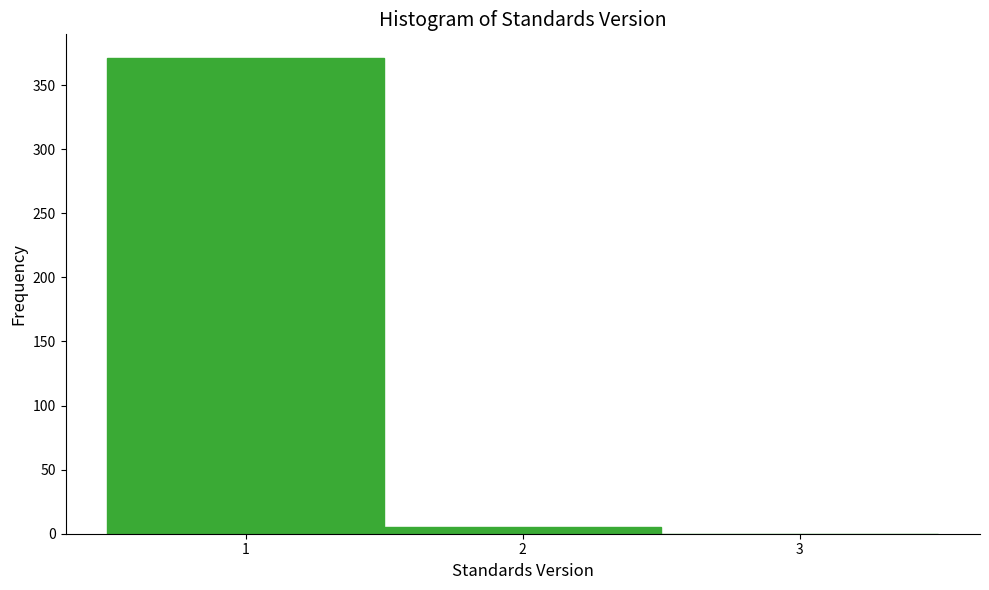

Reading left to right, list every bar in this chart as the range it spans on the x-axis followed by its height. The values are not printed on the chart, so give them approximately, as read against the axis.

0.5 to 1.5: 370
1.5 to 2.5: 5
2.5 to 3.5: 0